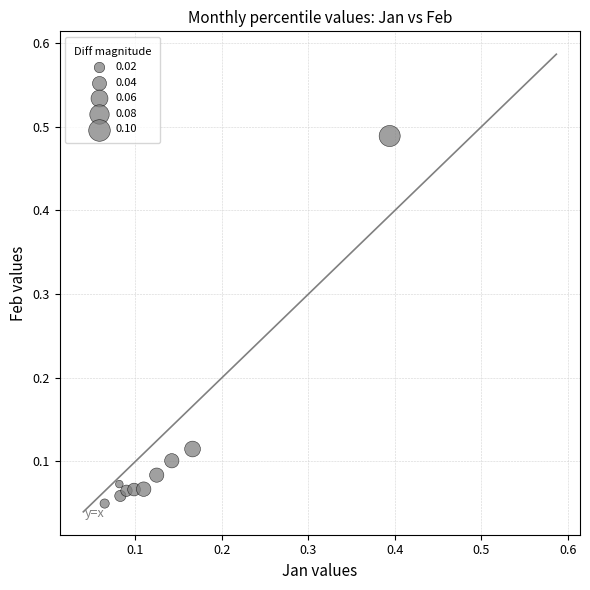

What is the range of Y values (max minus min)?

0.4